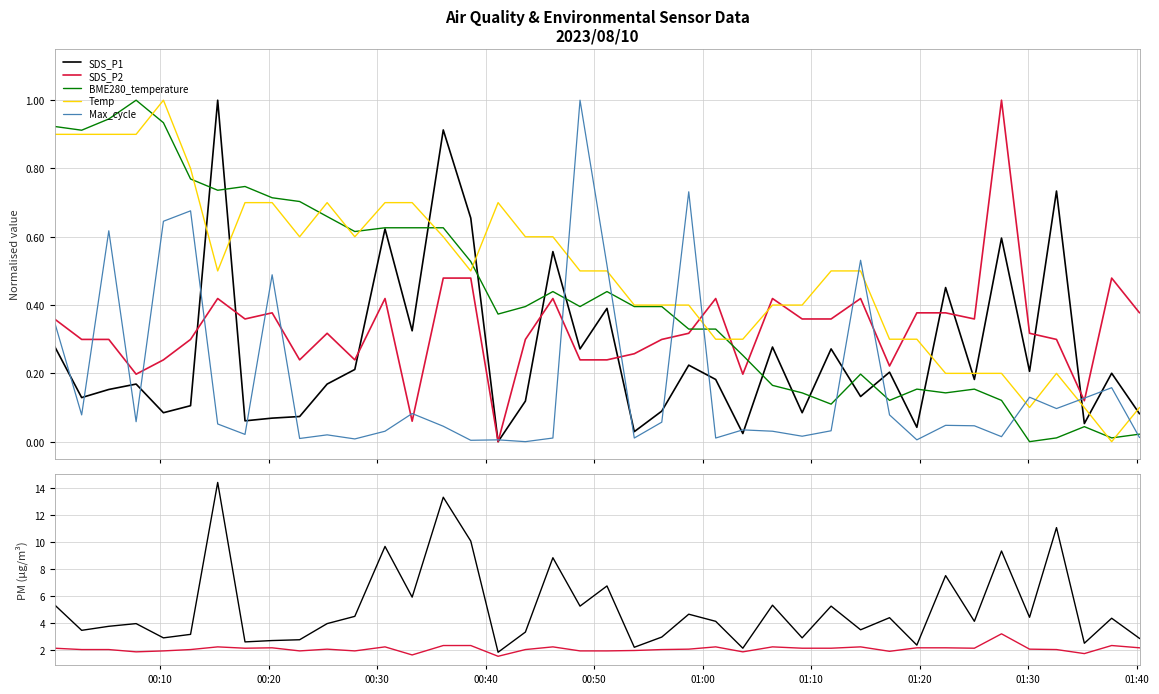

True or false: Max_cycle and SDS_P2 cross at least once.

False